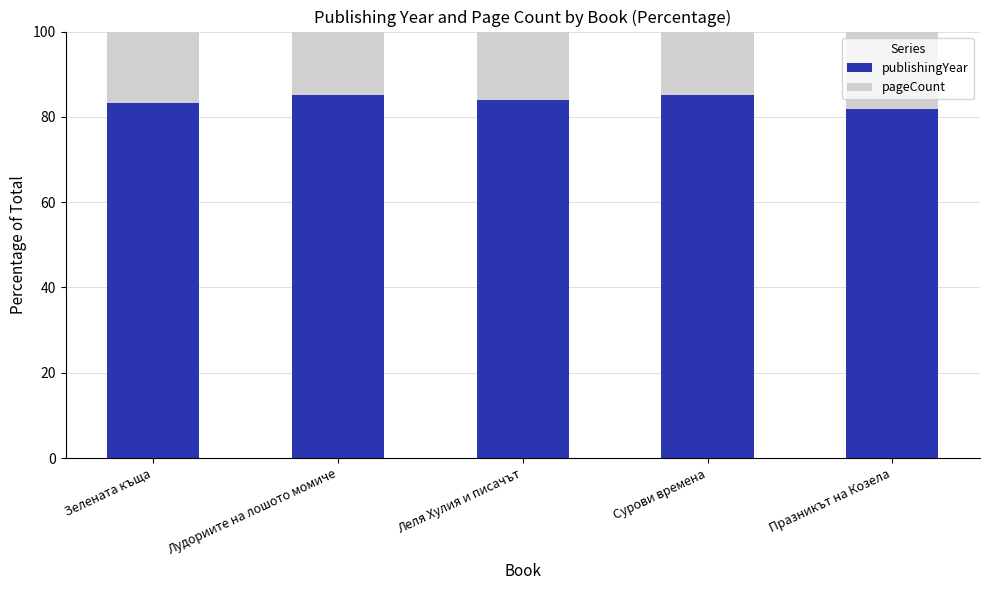

What value does the publishingYear series have at Празникът на Козела?

81.7